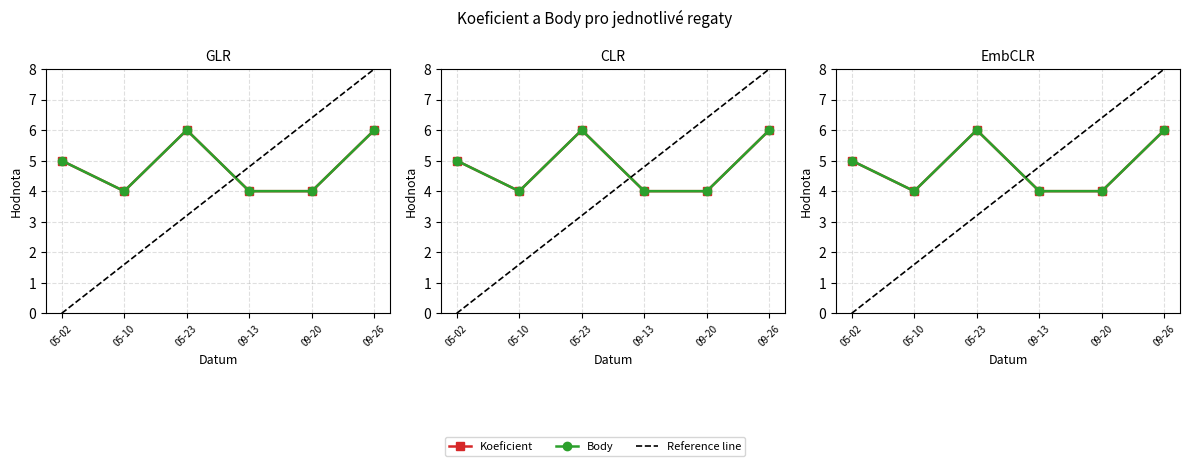

Which label corresponds to the largest value in the chart?

05-23